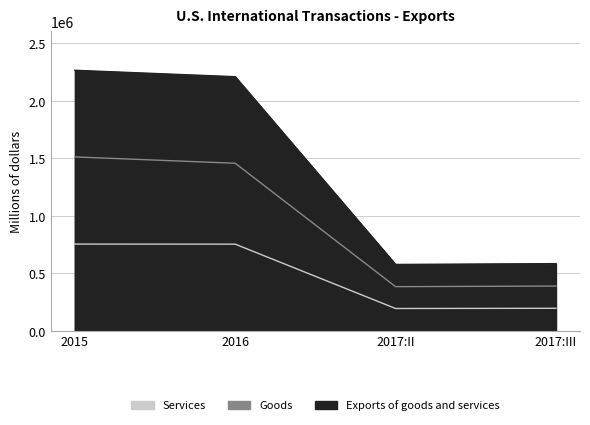

Is it true that Goods equals 382902 at 2017:II?

True